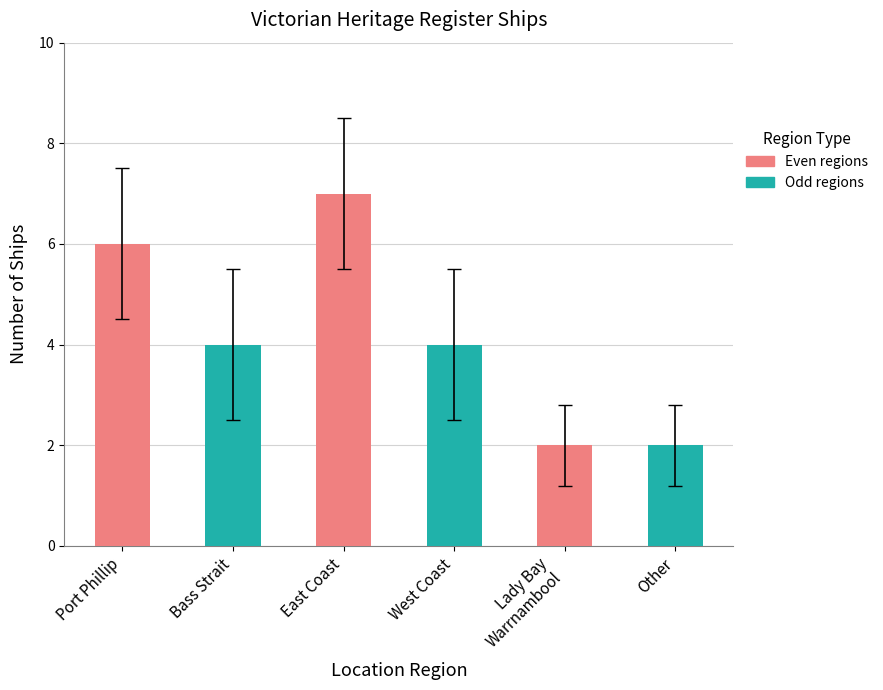

Reading left to right, list all the values displayed in this chart.

Port Phillip=6	Bass Strait=4	East Coast=7	West Coast=4	Lady Bay
Warrnambool=2	Other=2